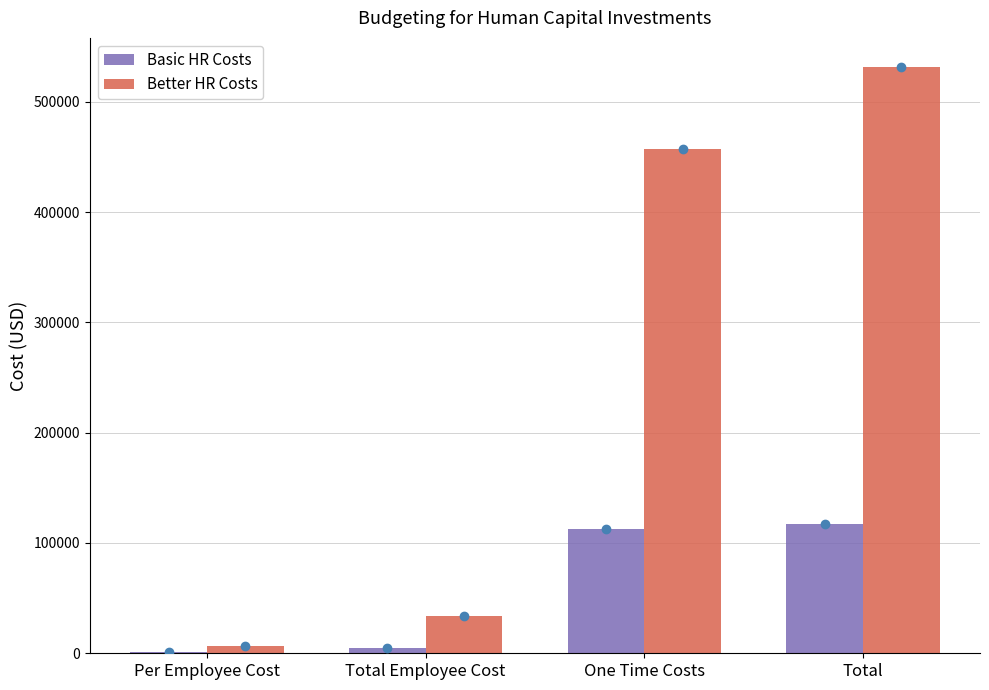

Which series has the largest total across all categories?

Better HR Costs